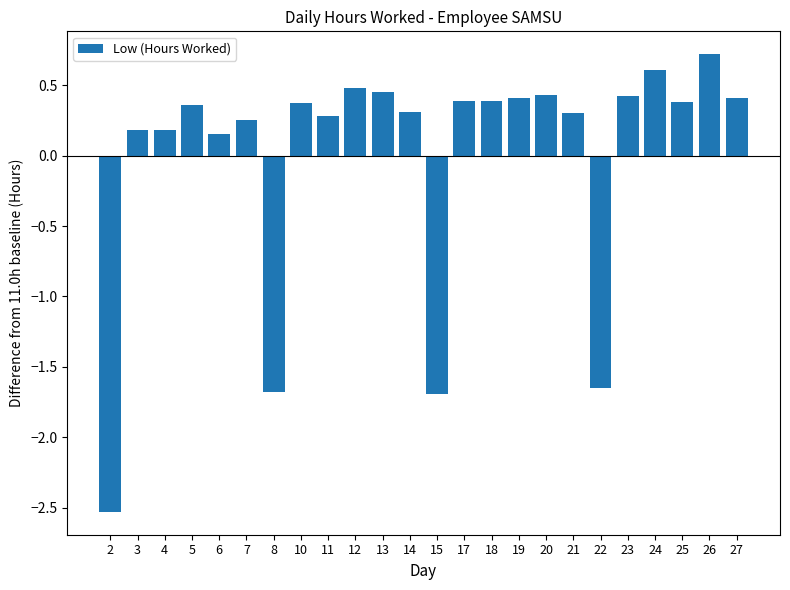

What is the difference between the second highest and second lowest values?

2.3